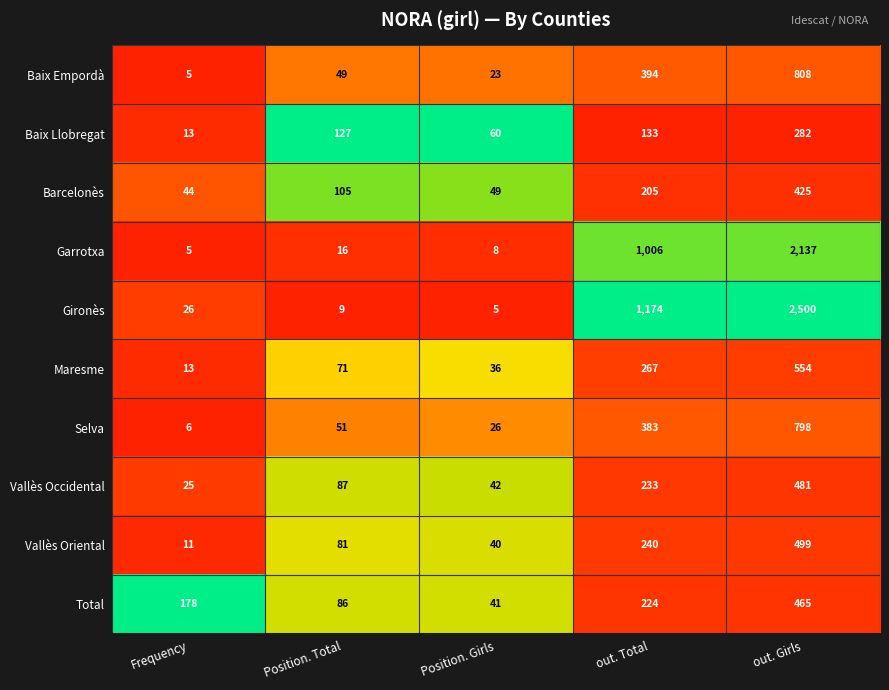

Which series has the widest spread of values?

Gironès